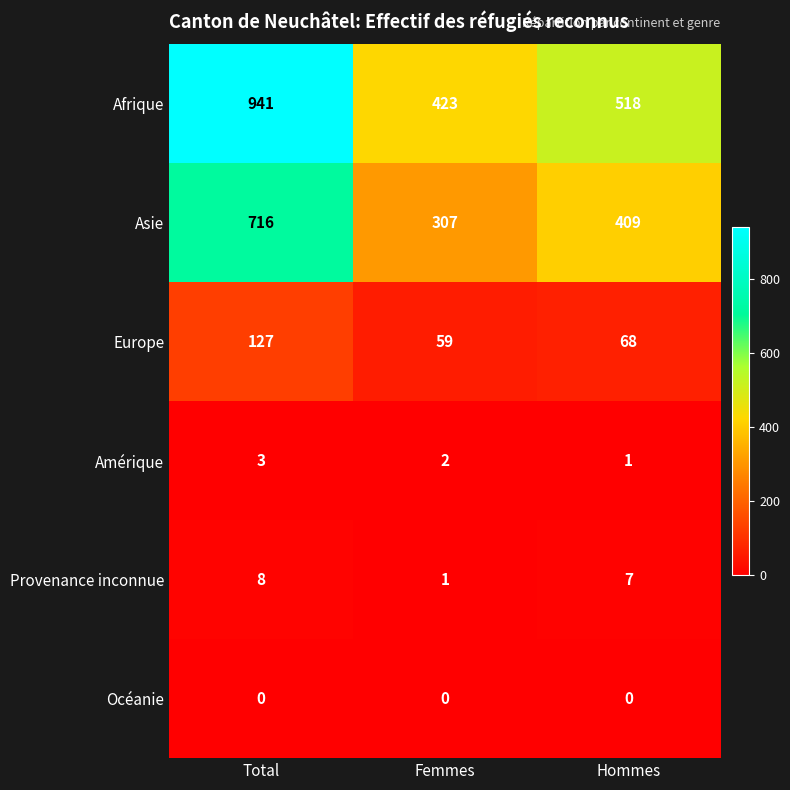

True or false: Provenance inconnue has a value of 4 at Hommes.

False